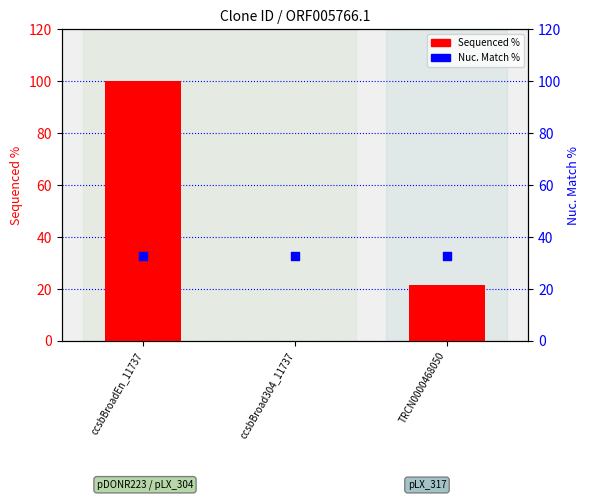

Which series reaches the minimum Y coordinate?

Sequenced %